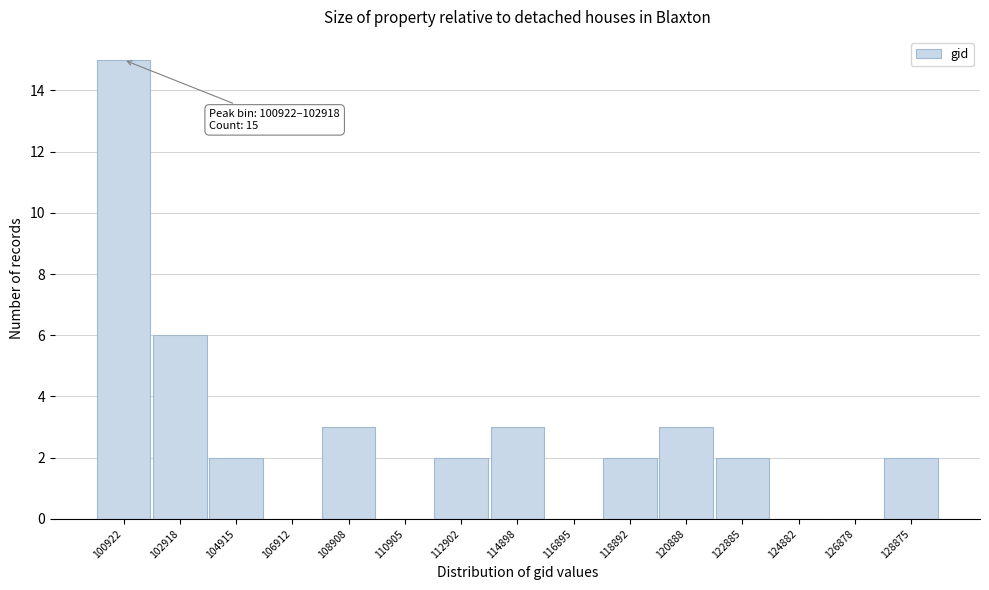

Reading right to left, list all the values displayed in this chart.

128875=2	126878=0	124882=0	122885=2	120888=3	118892=2	116895=0	114898=3	112902=2	110905=0	108908=3	106912=0	104915=2	102918=6	100922=15